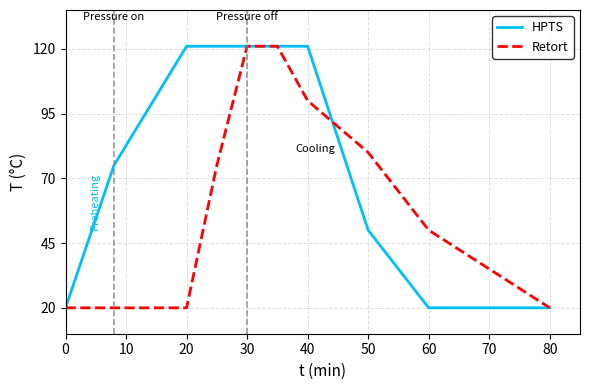

Reading left to right, transcribe all the data shown in this chart.

HPTS: 20	75	121	121	121	121	121	50	20	20
Retort: 20	20	20	75	121	121	100	80	50	20